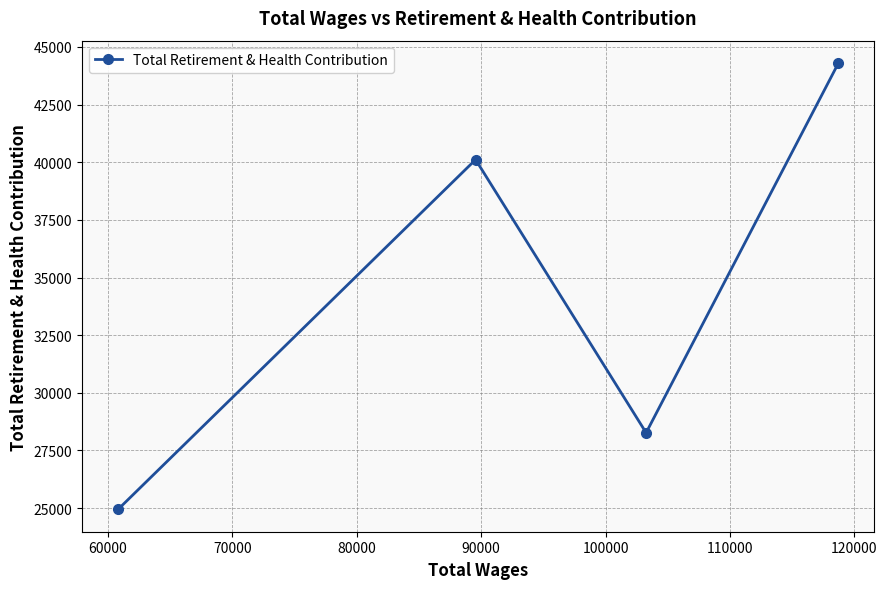

What is the average value?

34407